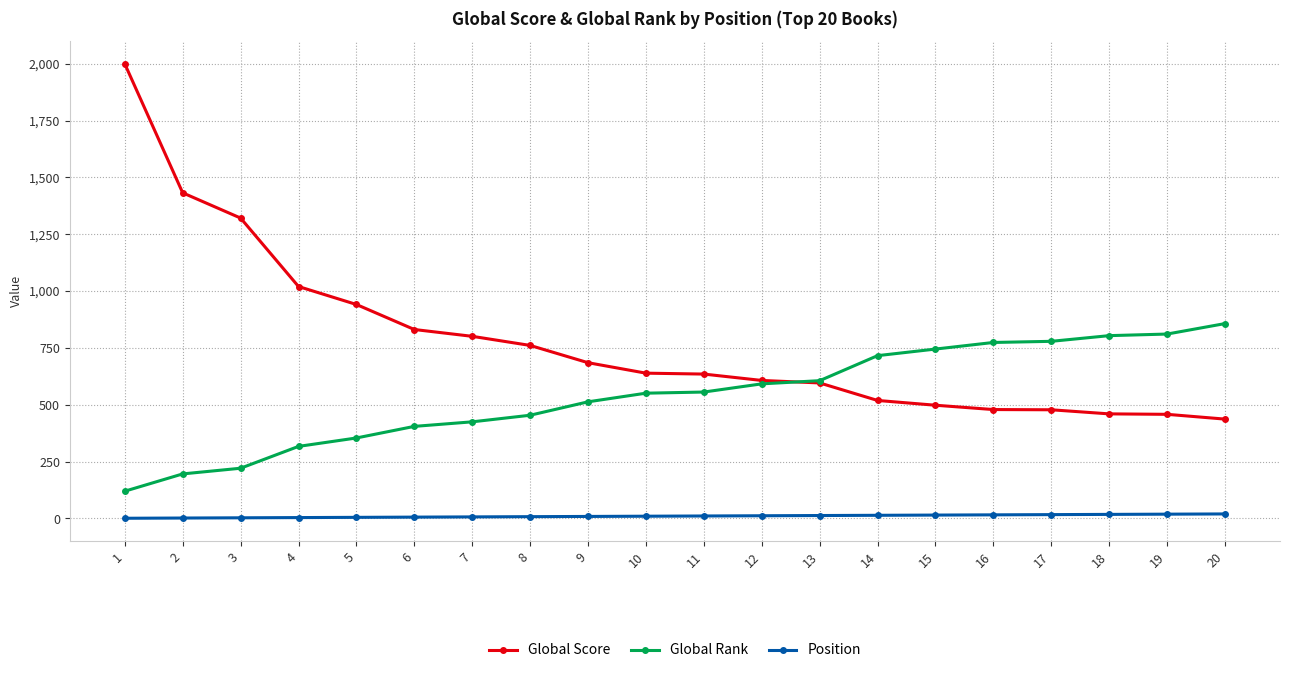

What is the spread (max minus min) of values at 18?

786